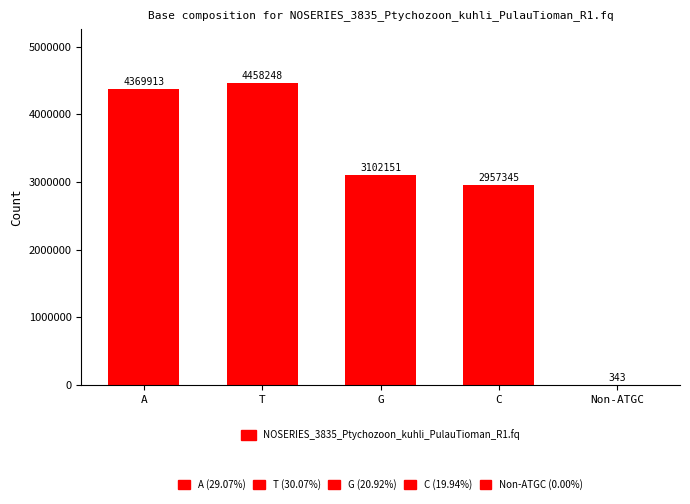

What is the sum of the values at Non-ATGC and C?

2957688